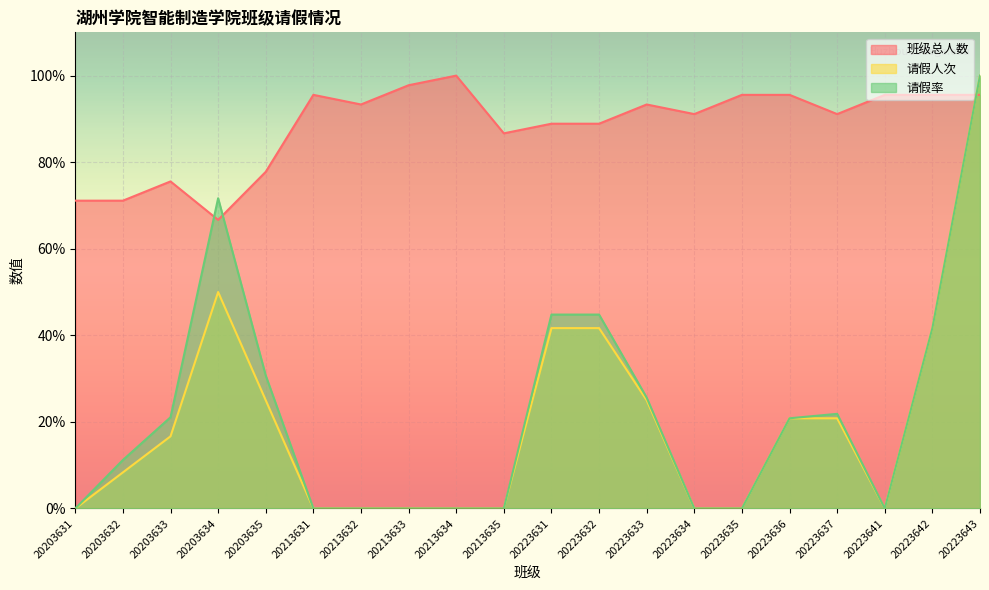

What is the difference between the 请假人次 values at 20203631 and 20223632?

0.4